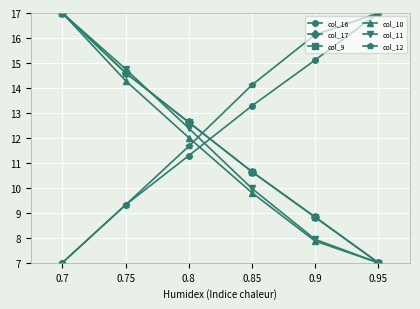

What is the greatest value displayed?

17.0